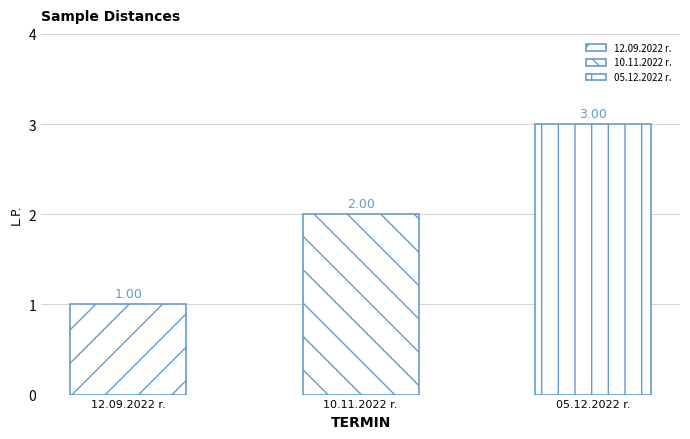

What is the average value?

2